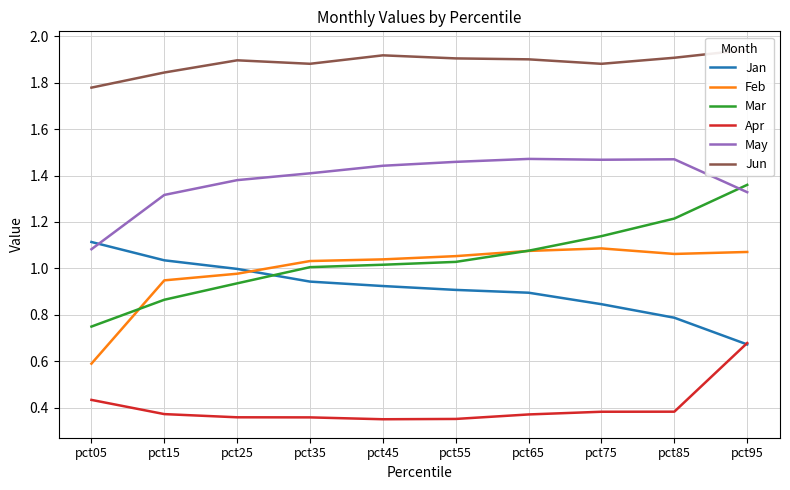

How many times do Mar and Feb cross each other?

2